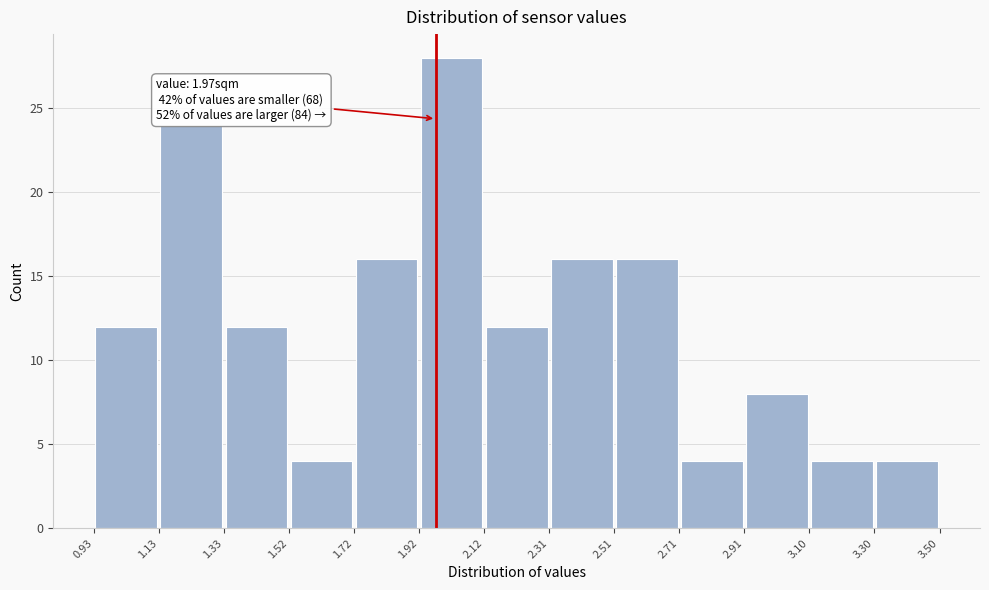

Over which range of the x-axis is the bar tallest?

1.92 to 2.12